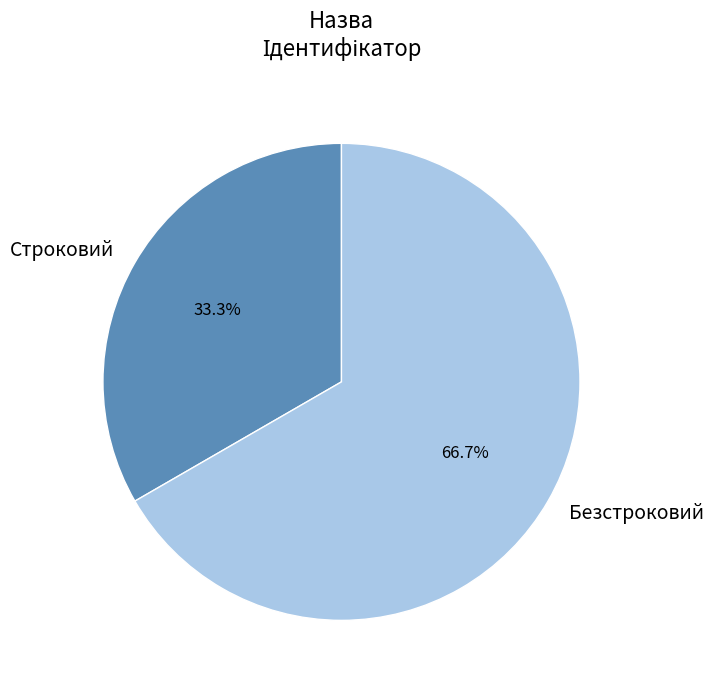

What is the majority slice?

Безстроковий